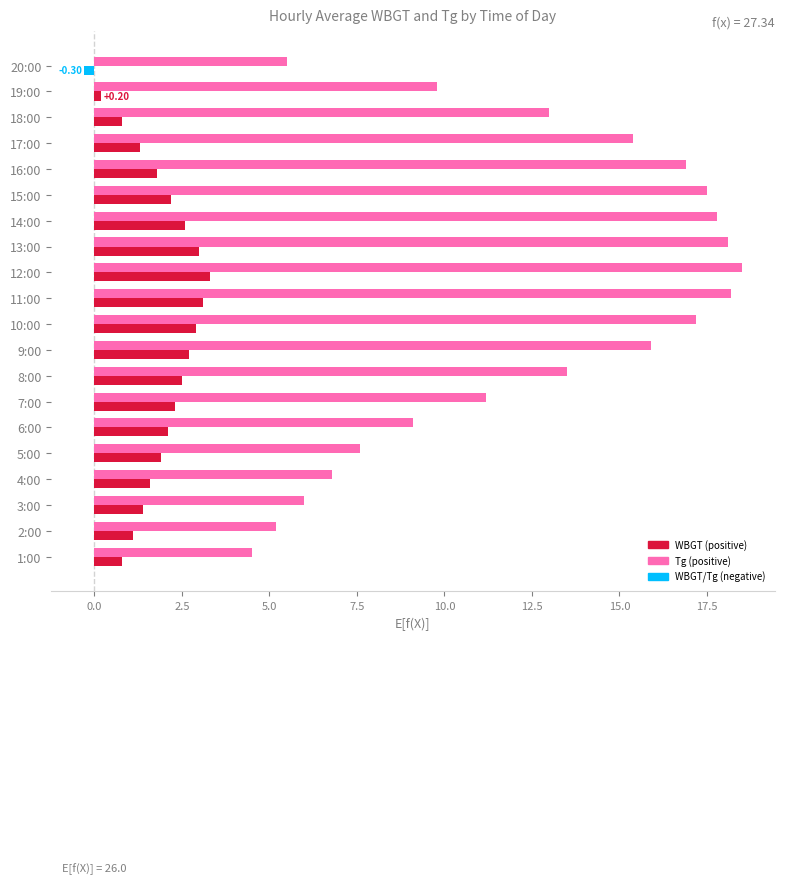

What is the difference between the highest and lowest values at 14:00?

15.2